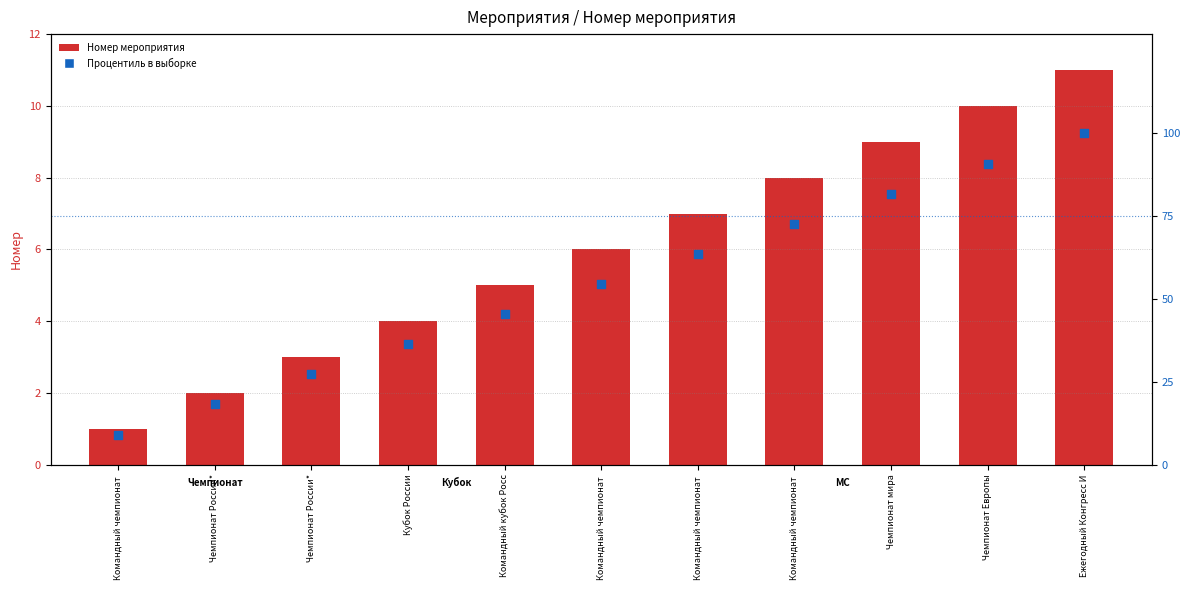

Which series has the largest total across all categories?

Процентиль